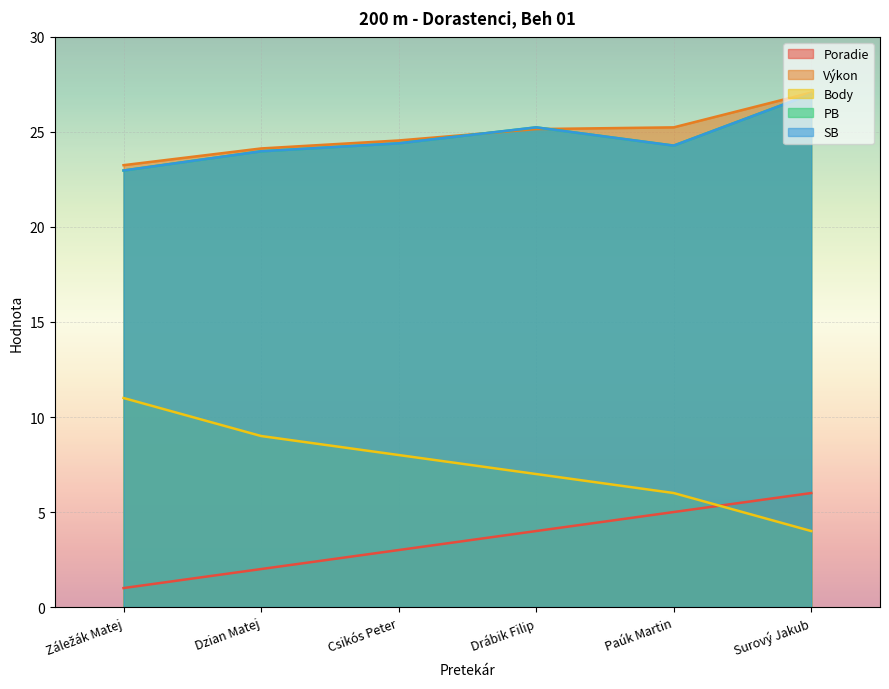

What is the label of the 4th point from the right?

Csikós Peter